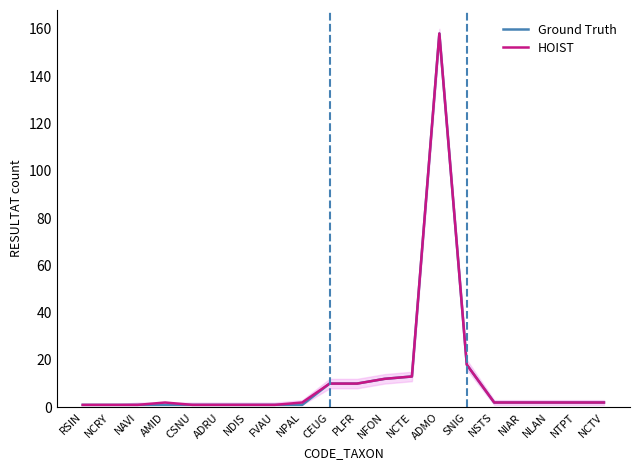

What is the label of the 15th point from the left?

SNIG